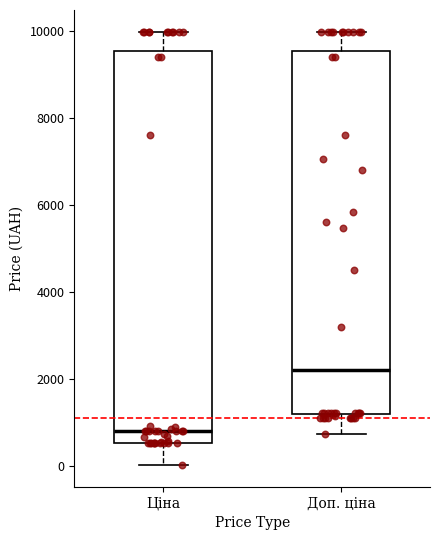

Which box's median line is the highest?

Доп. ціна